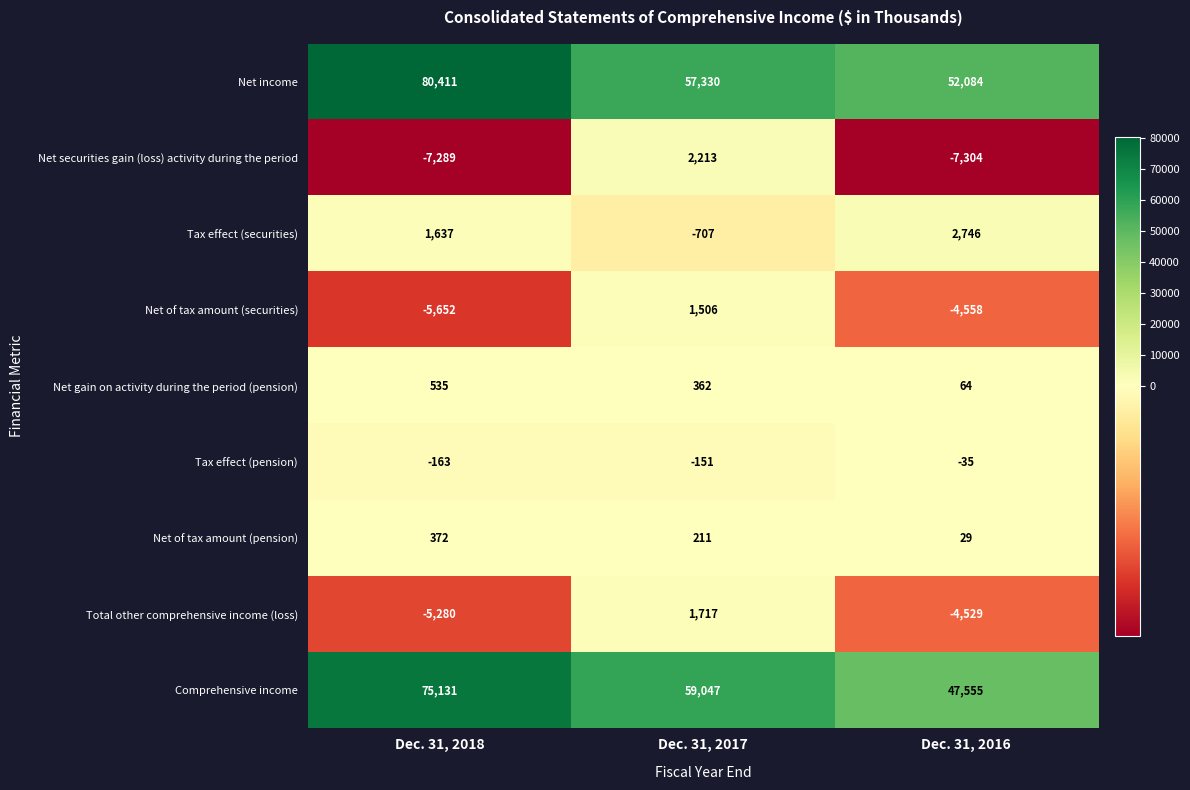

At Dec. 31, 2018, list the series in order from smallest to largest.

Net securities gain (loss) activity during the period, Net of tax amount (securities), Total other comprehensive income (loss), Tax effect (pension), Net of tax amount (pension), Net gain on activity during the period (pension), Tax effect (securities), Comprehensive income, Net income